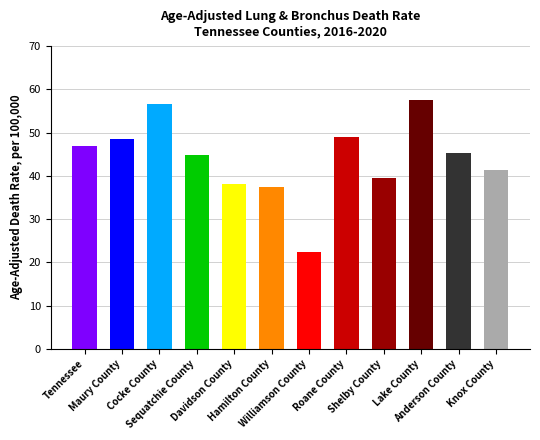

Does the chart contain any negative values?

No